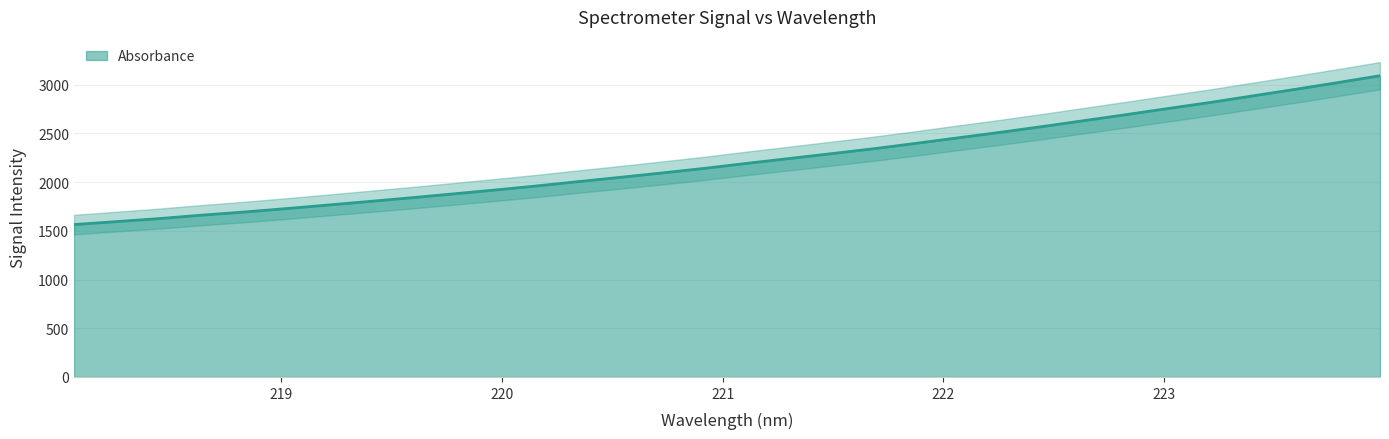

The chart shows a value of 2680.7 at 219.2067. True or false?

False